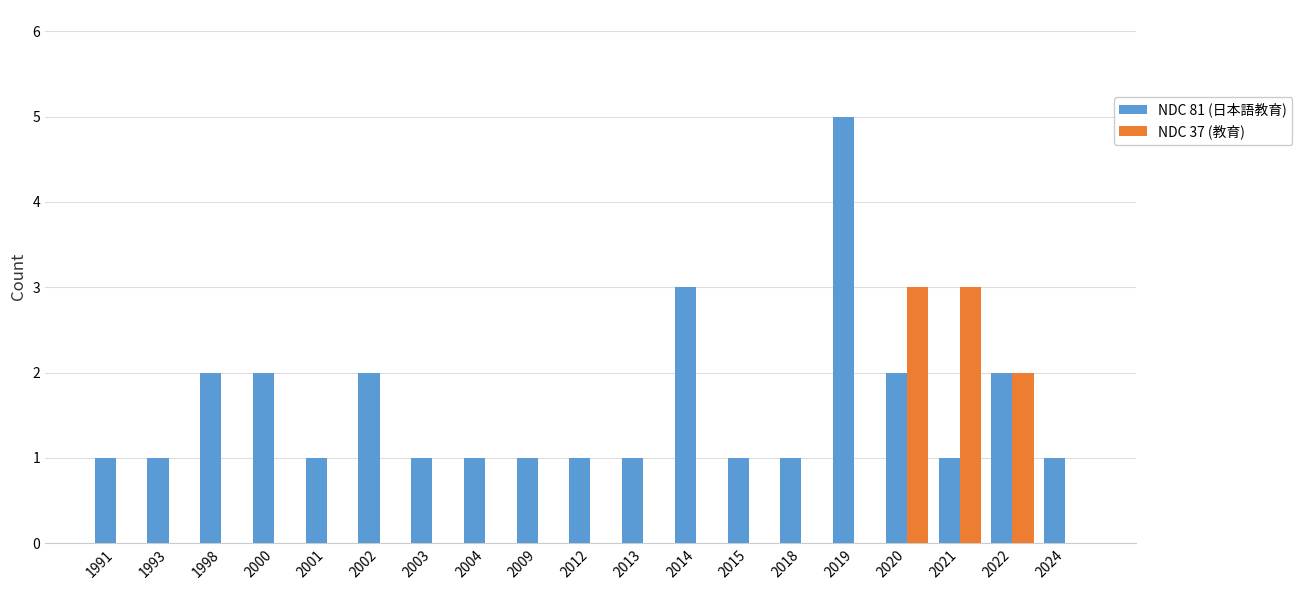

The value of NDC 81 (日本語教育) at 2009 is 1. True or false?

True